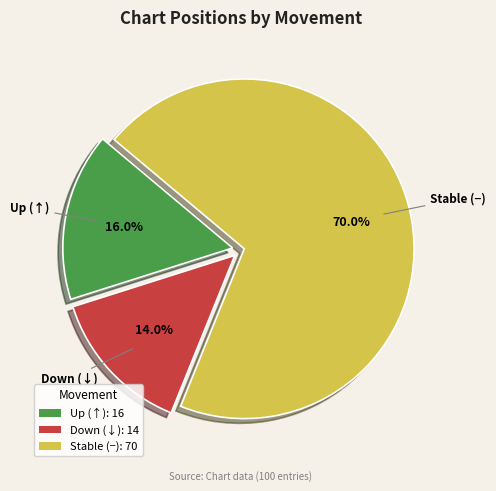

Between Stable (−): 70 and Up (↑): 16, which is larger?

Stable (−): 70